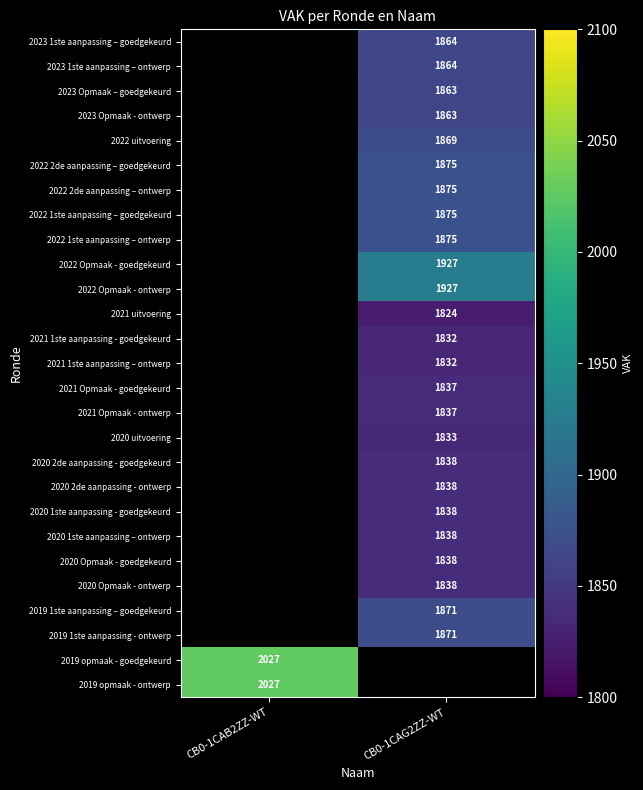

The 2020 uitvoering series shows 449 at CB0-1CAG2ZZ-WT. True or false?

False